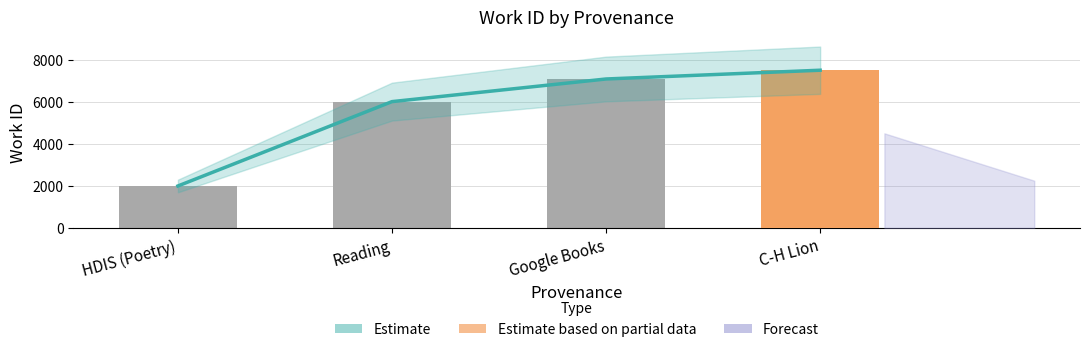

What is the difference between the Estimate values at Reading and Google Books?

1079.5